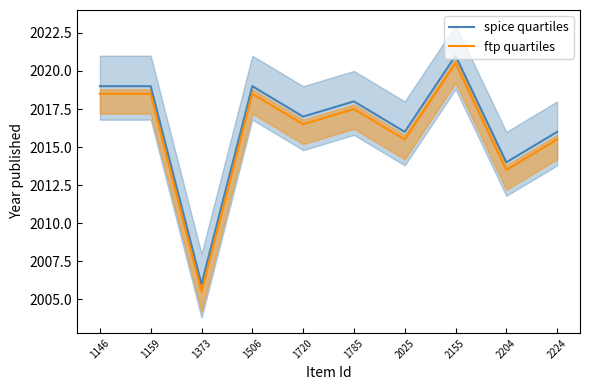

True or false: spice quartiles and ftp quartiles cross at least once.

False